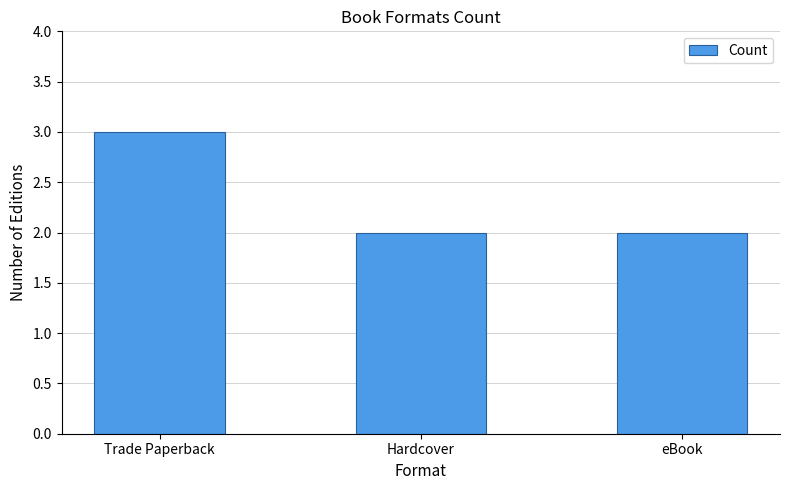

Count the number of categories in the chart.

3